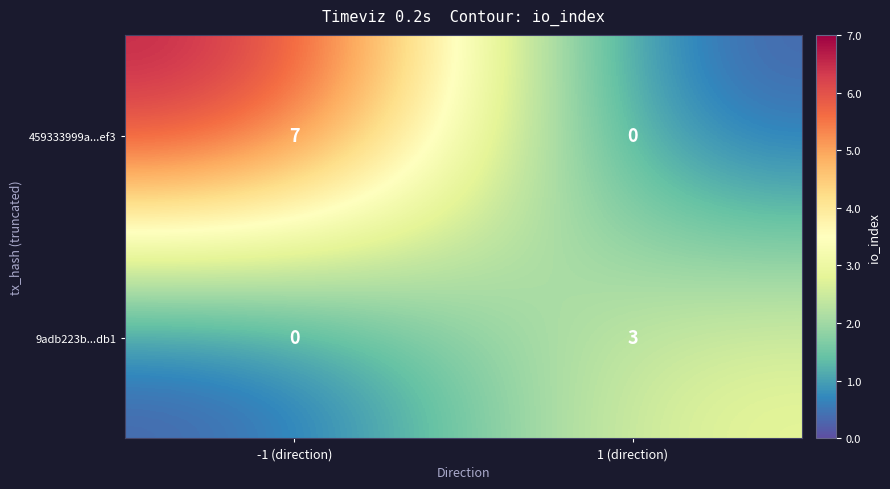

Which series changed the most between -1 (direction) and 1 (direction)?

459333999a...ef3